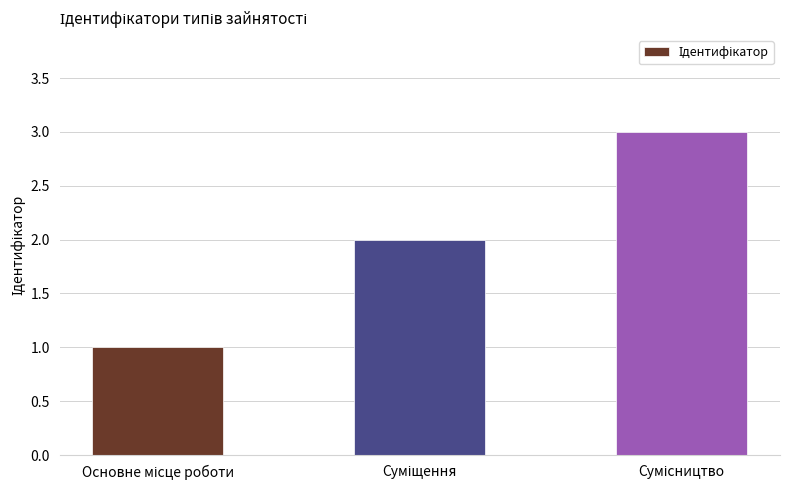

Reading left to right, list all the values displayed in this chart.

1	2	3